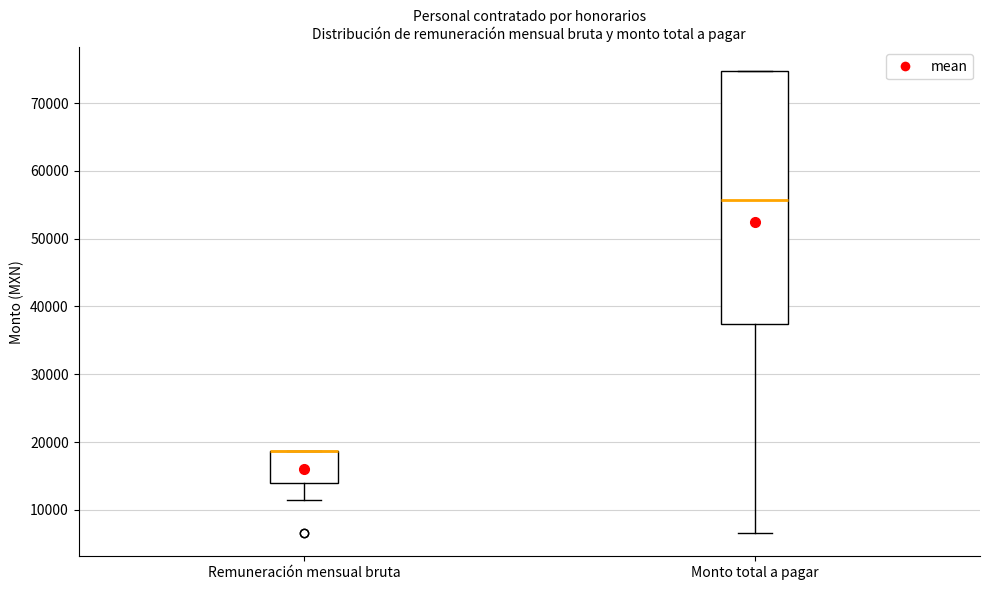

Reading left to right, read every box against the y-axis: the position of its median line, the range the box covers, and the ends of its whiskers. The values are not printed on the chart, so give them approximately, as read against the axis.

Remuneración mensual bruta: median 19000 (drawn on the box's upper edge), box 14000 to 19000, whiskers 11000 to 19000
Monto total a pagar: median 56000, box 37000 to 75000, whiskers 7000 to 75000